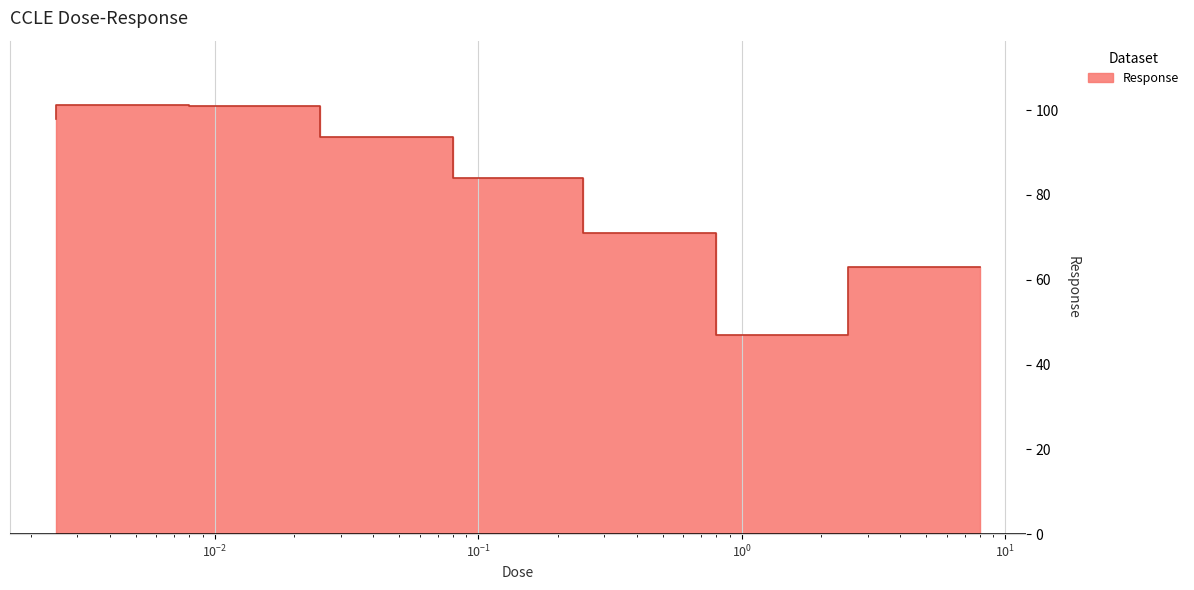

Count the number of data series in this chart.

1